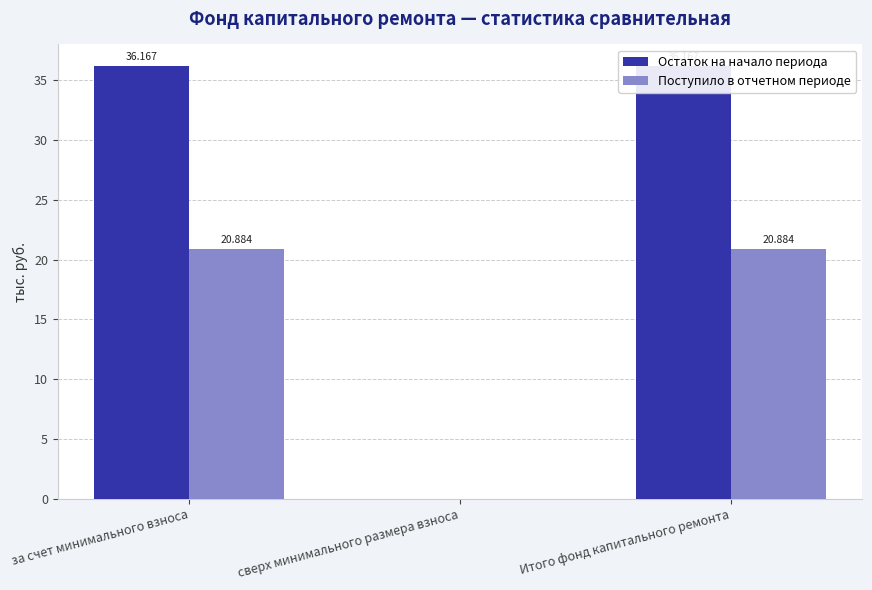

How many bars are there in each group?

2